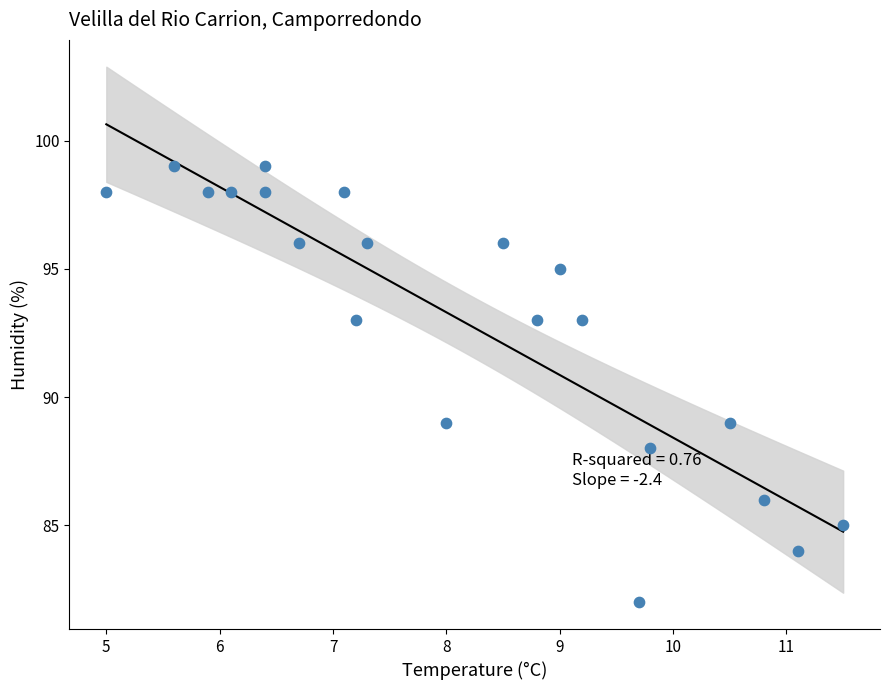

What is the range of Y values (max minus min)?

17